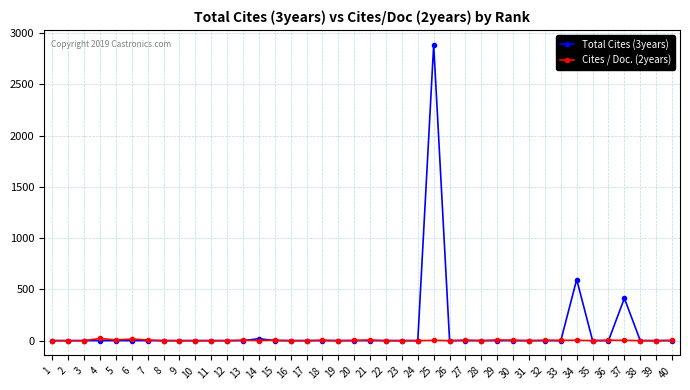

Which series has the largest range (max minus min)?

Total Cites (3years)